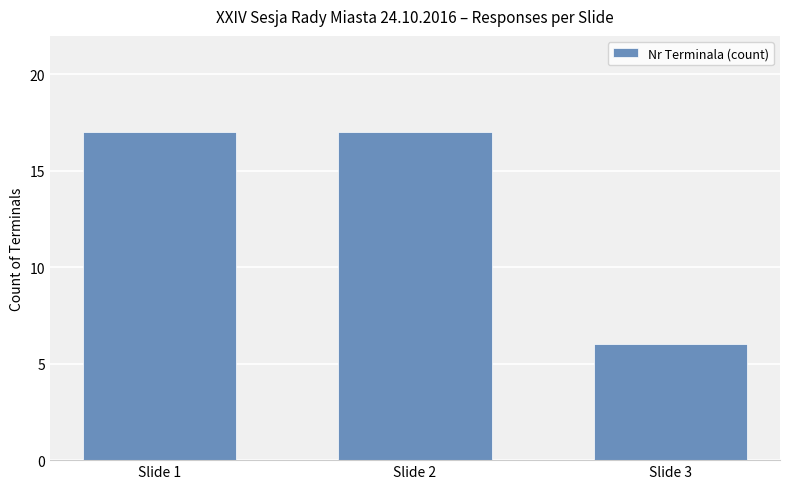

The value at Slide 3 is 6. True or false?

True